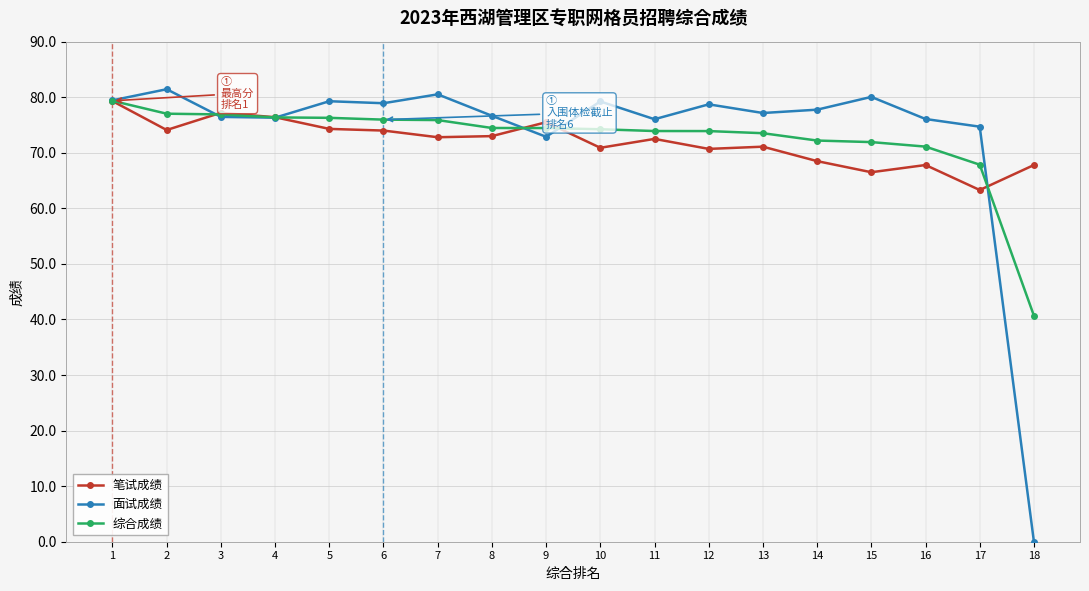

At which label does 笔试成绩 reach its minimum?

17